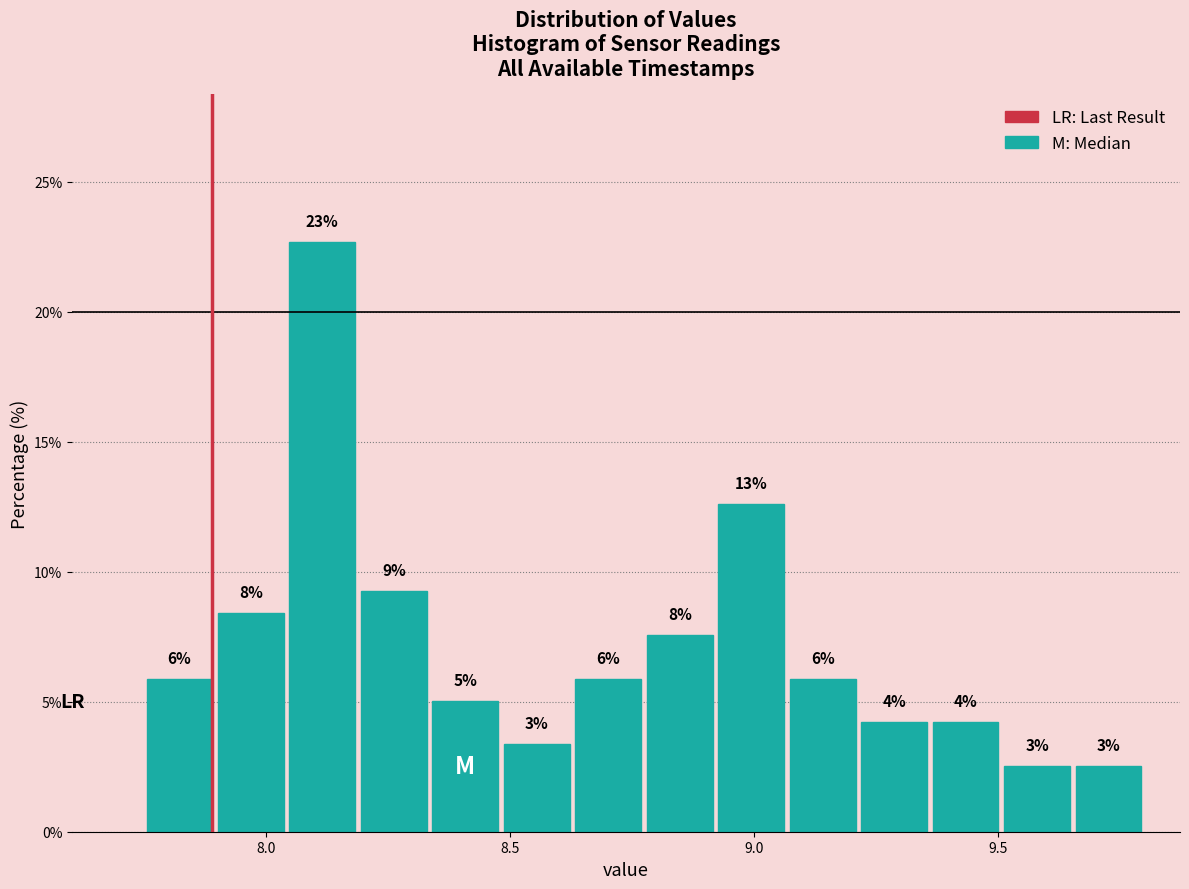

Around what value on the x-axis is the tallest bar? Give the approximate position of its centre, as read against the axis.

8.10